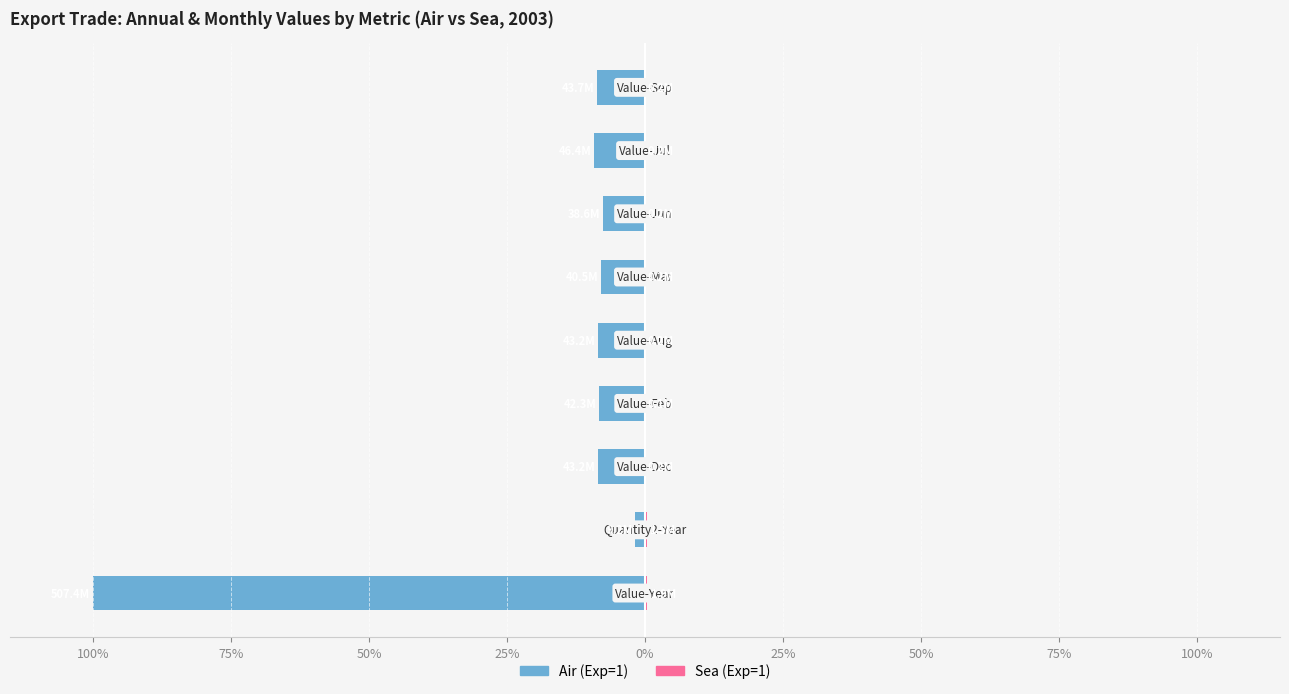

Between 100% and 50%, which series saw the biggest shift?

Air (Exp=1)